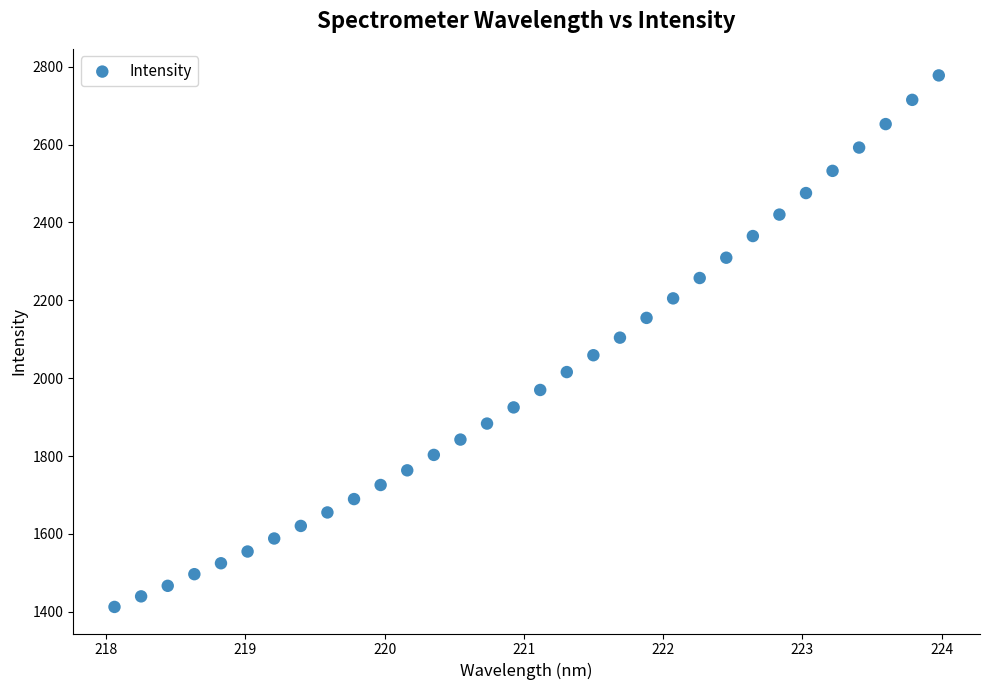

What is the range of X values (max minus min)?

5.9